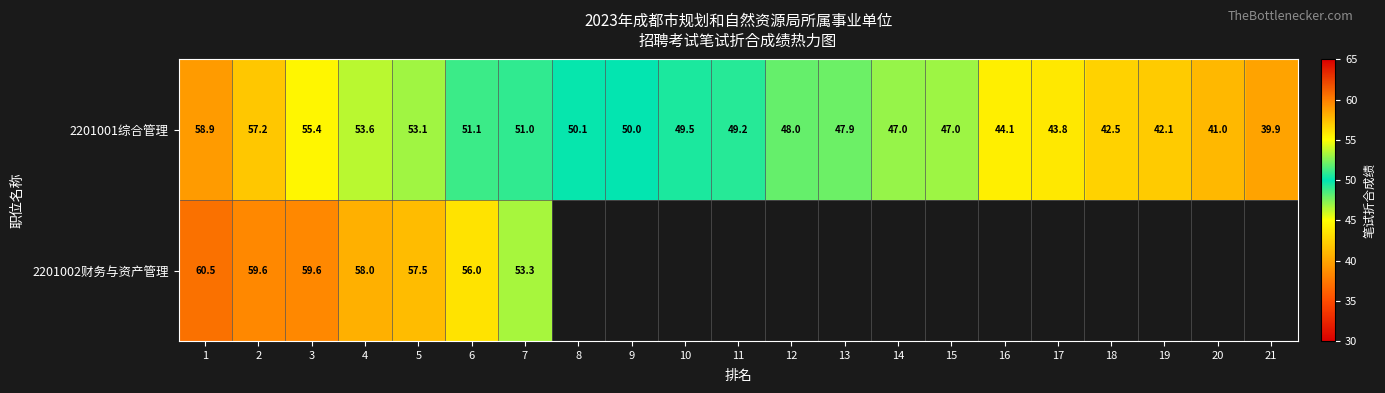

What is the difference between the maximum and minimum values in the 2201001综合管理 series?

19.0